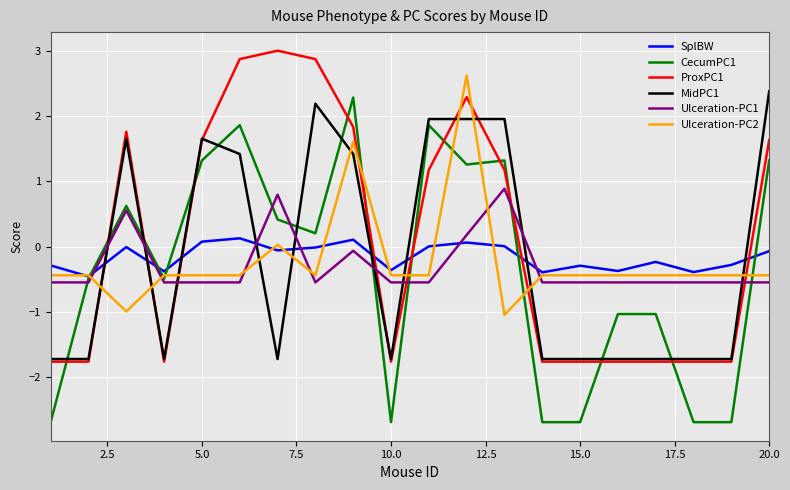

Which series has the largest total across all categories?

ProxPC1